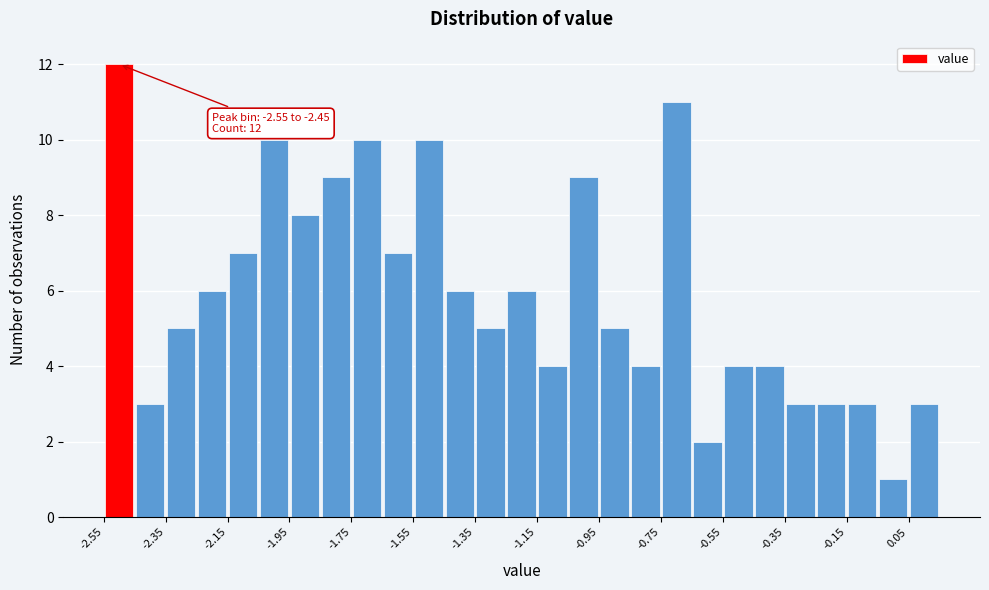

Over which range of the x-axis is the bar tallest?

-2.55 to -2.45